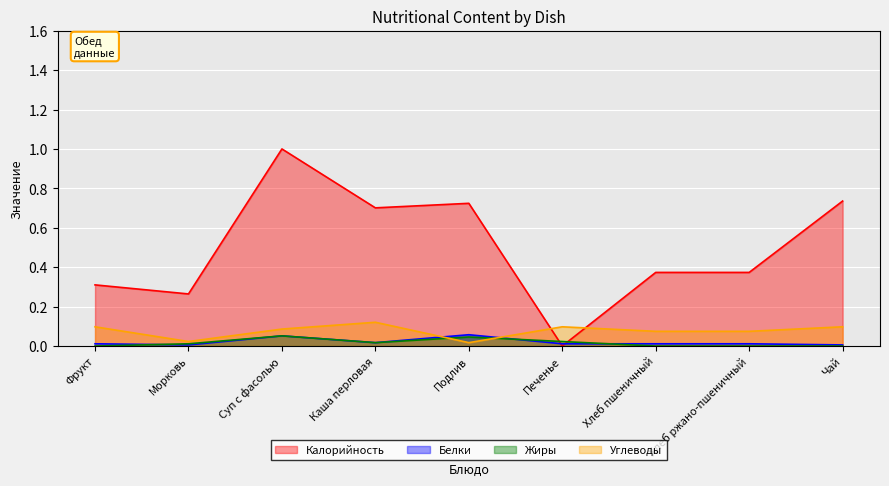

At which label does Калорийность reach its peak?

Суп с фасолью